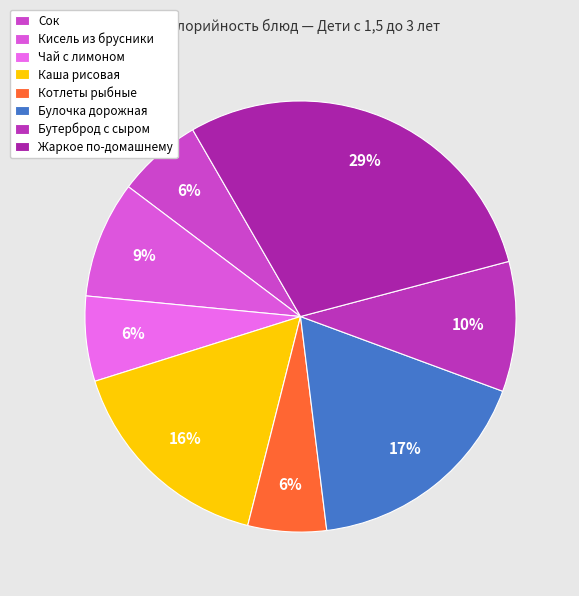

How many slices are in this pie chart?

8